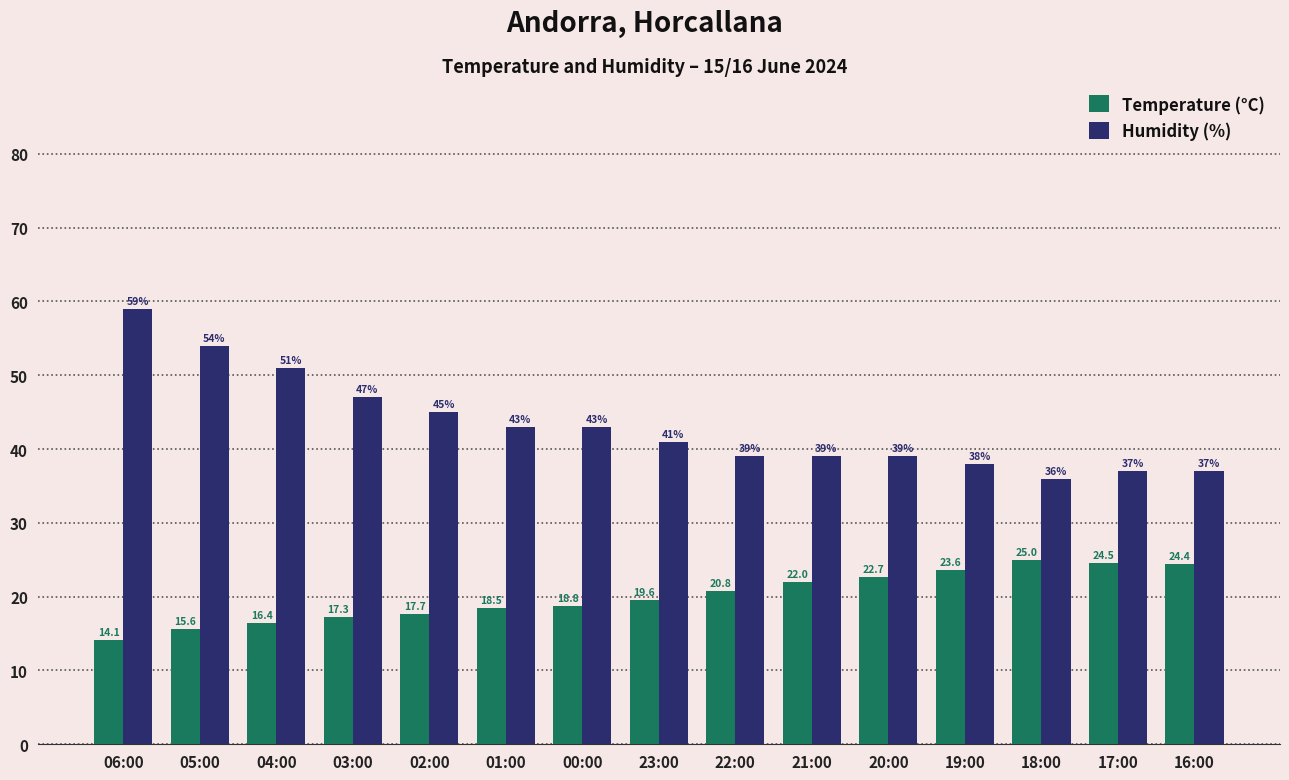

Which series has the widest spread of values?

Humidity (%)